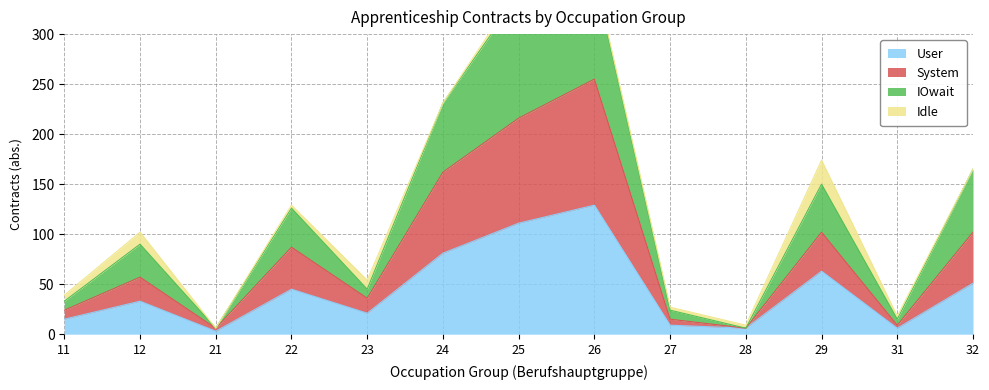

Is the value of User at 28 greater than the value of IOwait at 29?

No